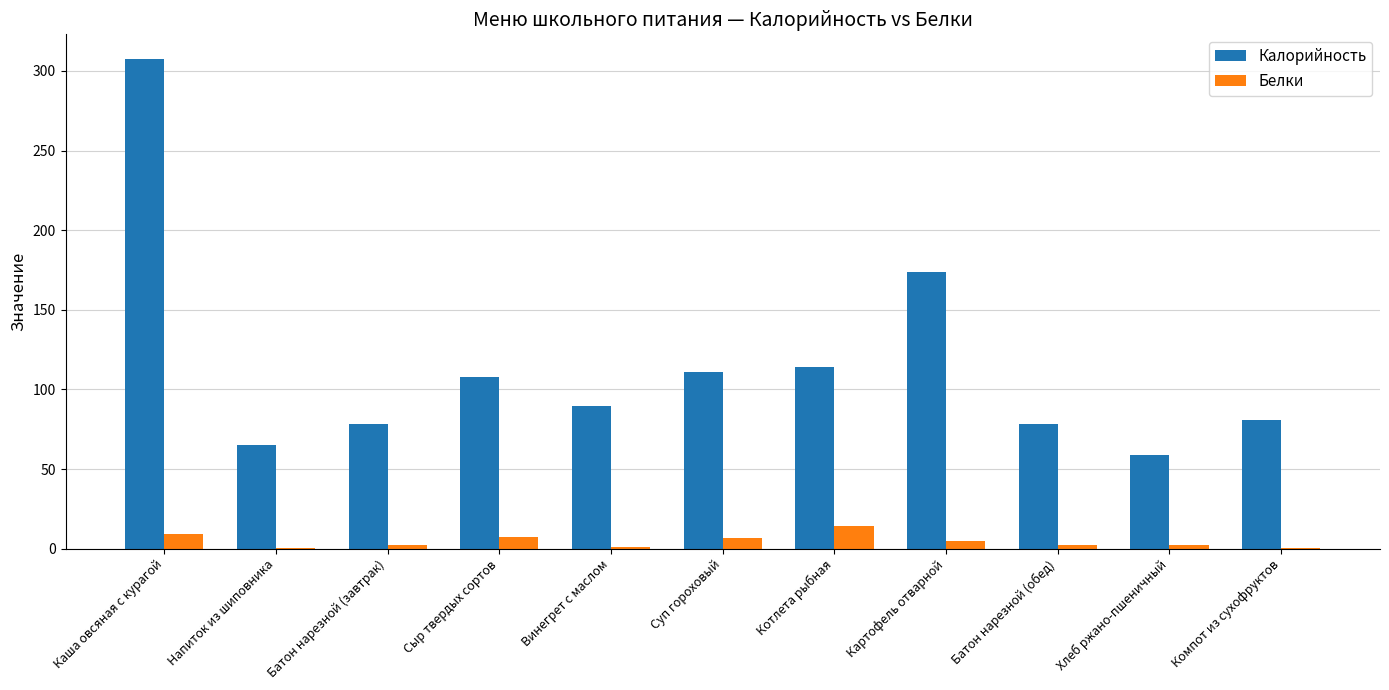

How many series are shown in this chart?

2